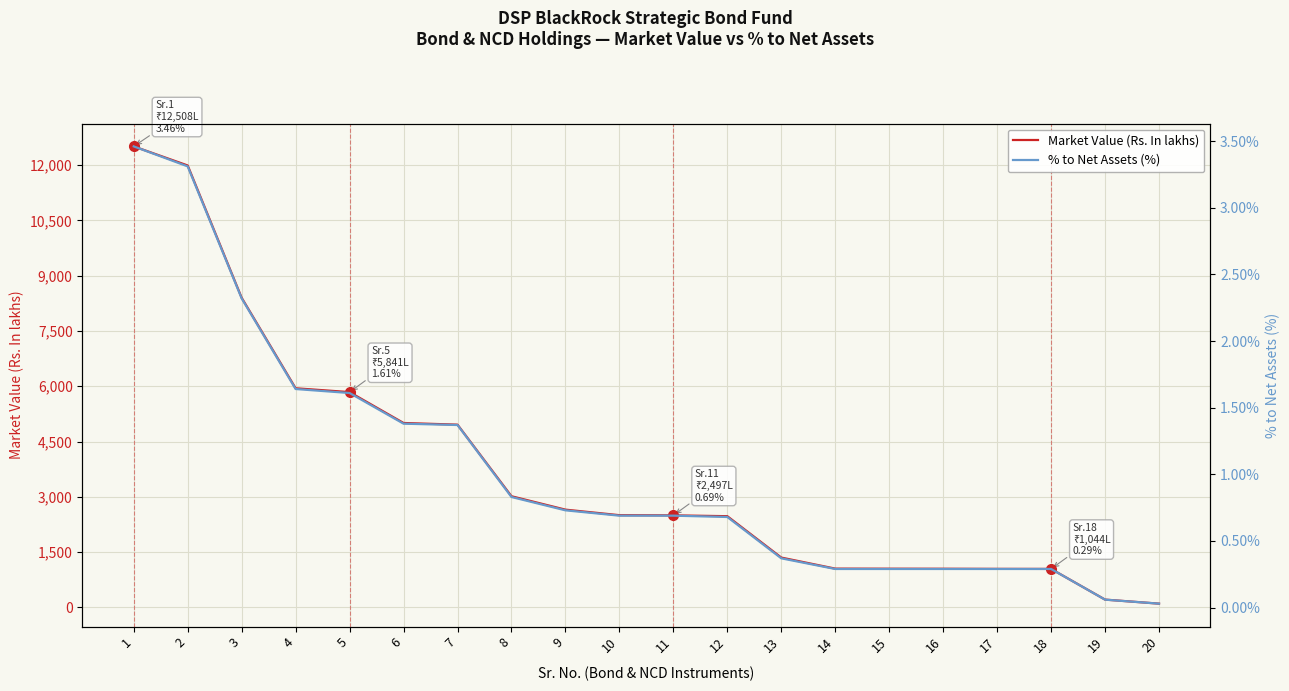

Reading left to right, what are all the values shown in this chart?

Market Value (Rs. In lakhs): 12508.4	11990.5	8401.0	5945.3	5841.1	5003.2	4958.1	3015.6	2651.9	2501.8	2497.0	2474.2	1351.5	1051.7	1049.7	1048.4	1045.0	1043.9	211.1	101.3
% to Net Assets (%): 3.5	3.3	2.3	1.6	1.6	1.4	1.4	0.8	0.7	0.7	0.7	0.7	0.4	0.3	0.3	0.3	0.3	0.3	0.1	0.0